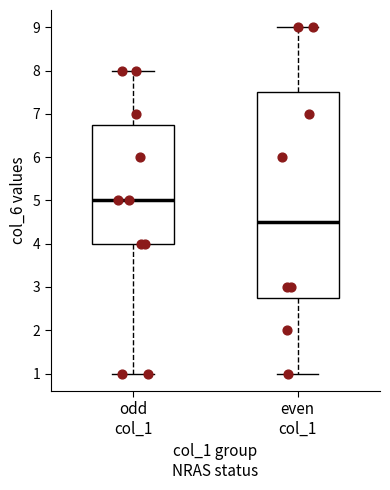

Where is the lower edge of the box for even col_1 on the y-axis? The values are not printed on the chart, so give them approximately, as read against the axis.

2.8